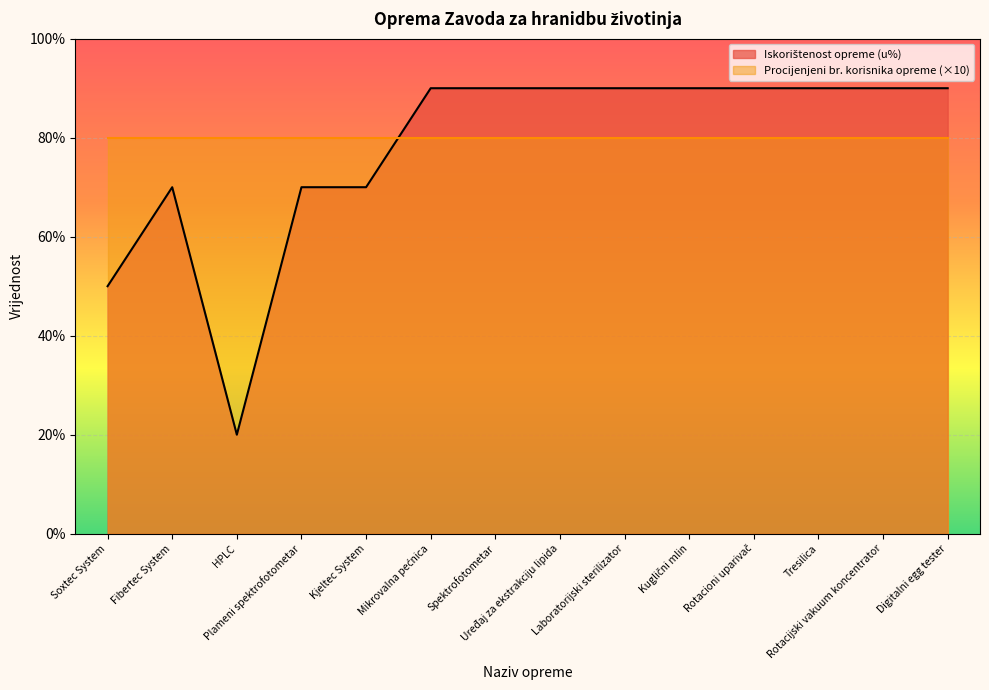

List the labels in order of value, largest first.

Mikrovalna pećnica, Spektrofotometar, Uređaj za ekstrakciju lipida, Laboratorijski sterilizator, Kuglični mlin, Rotacioni uparivač, Tresilica, Rotacijski vakuum koncentrator, Digitalni egg tester, Fibertec System, Plameni spektrofotometar, Kjeltec System, Soxtec System, HPLC